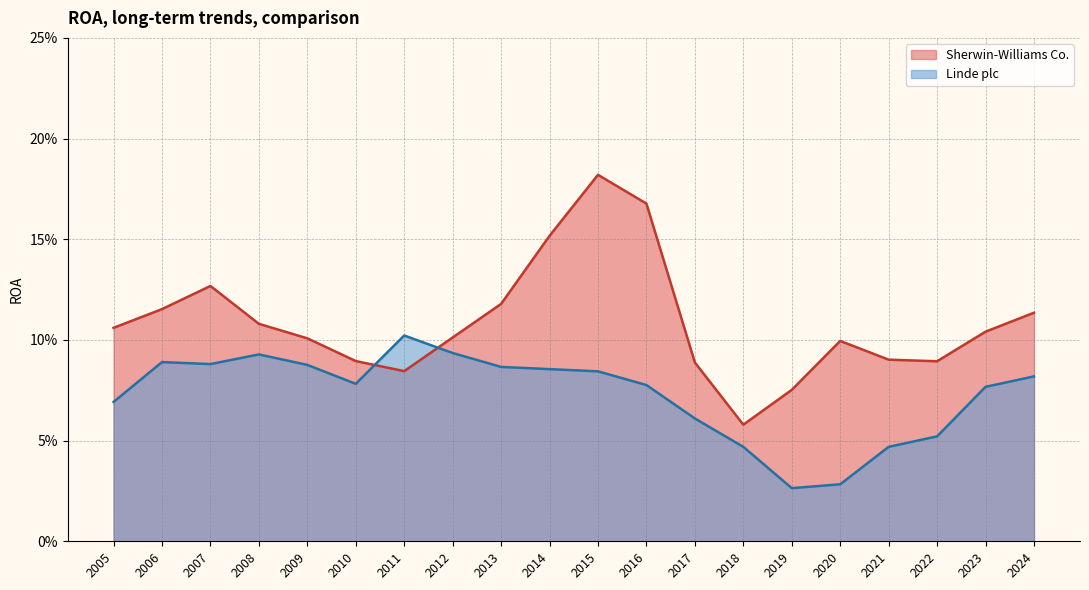

Rank the series at 2013 from highest to lowest value.

Sherwin-Williams Co., Linde plc